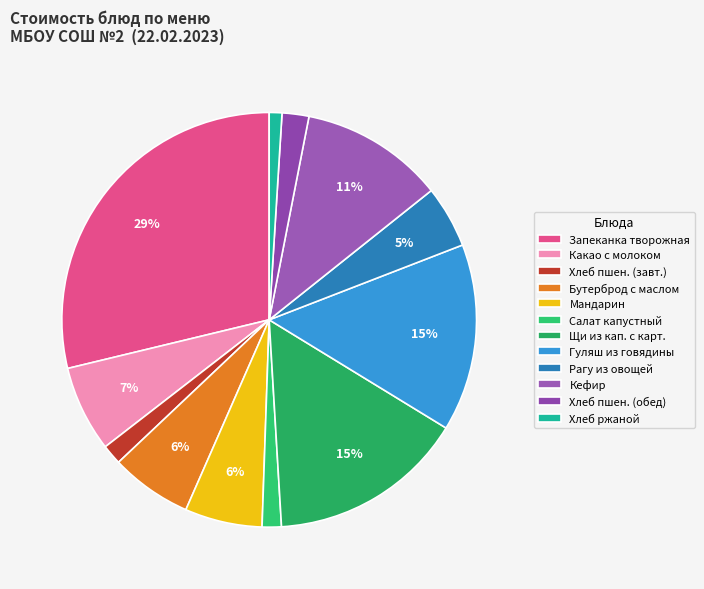

Count the number of slices in the pie.

12